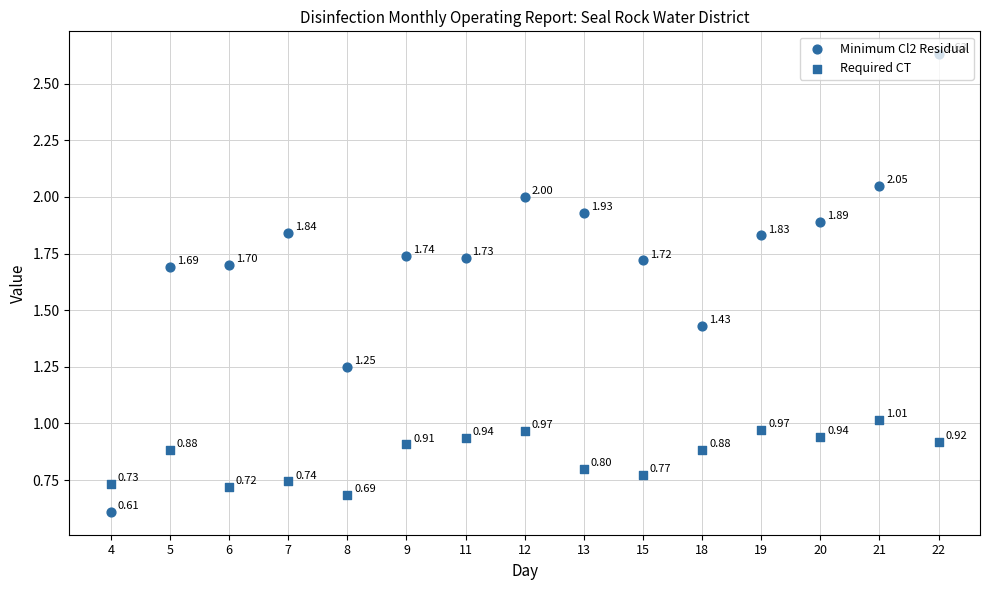

Is the value of Required CT at 8 greater than the value of Minimum Cl2 Residual at 6?

No